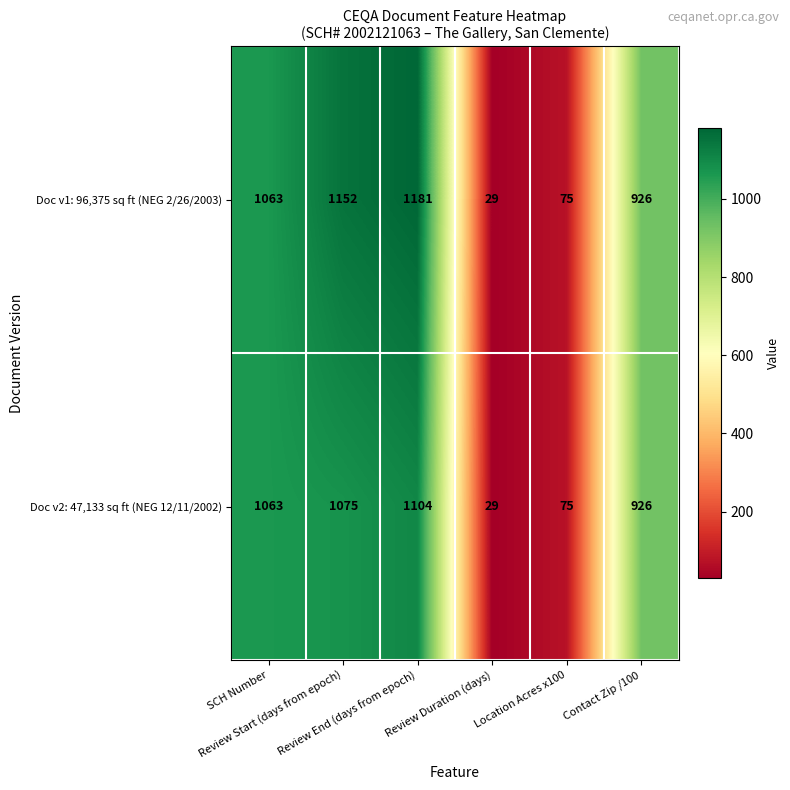

What is the average value of the Doc v2: 47,133 sq ft (NEG 12/11/2002) series?

712